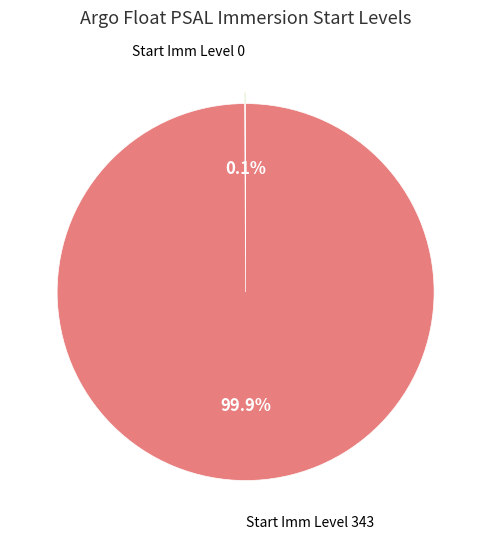

Does any single category account for the majority?

Yes